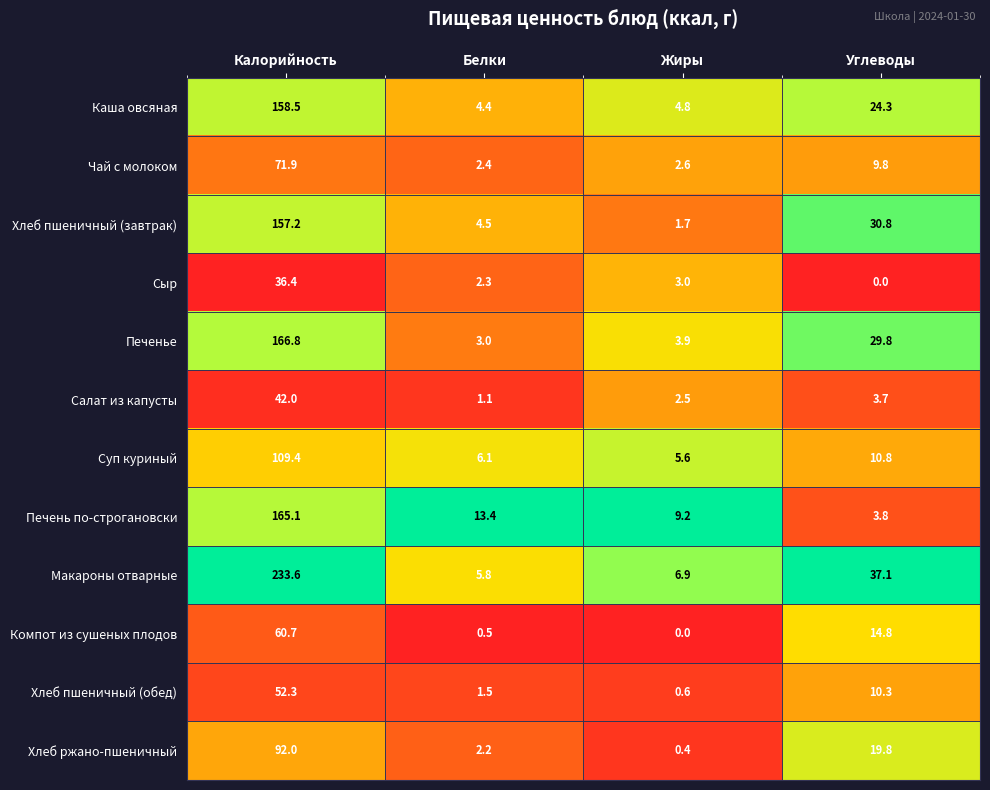

What is the highest value of the Печенье series?

166.8